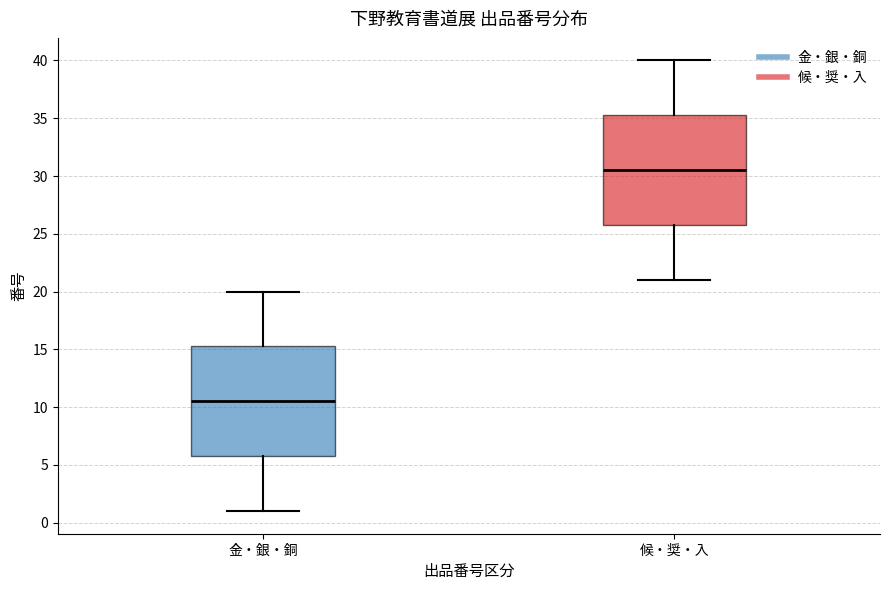

Reading left to right, transcribe this box plot: for each box, give where its median line is, the range the box spans, and where its two whiskers end, as read against the y-axis. The values are not printed on the chart, so give them approximately, as read against the axis.

金・銀・銅: median 10.5, box 6.0 to 15.5, whiskers 1.0 to 20.0
候・奨・入: median 30.5, box 26.0 to 35.5, whiskers 21.0 to 40.0